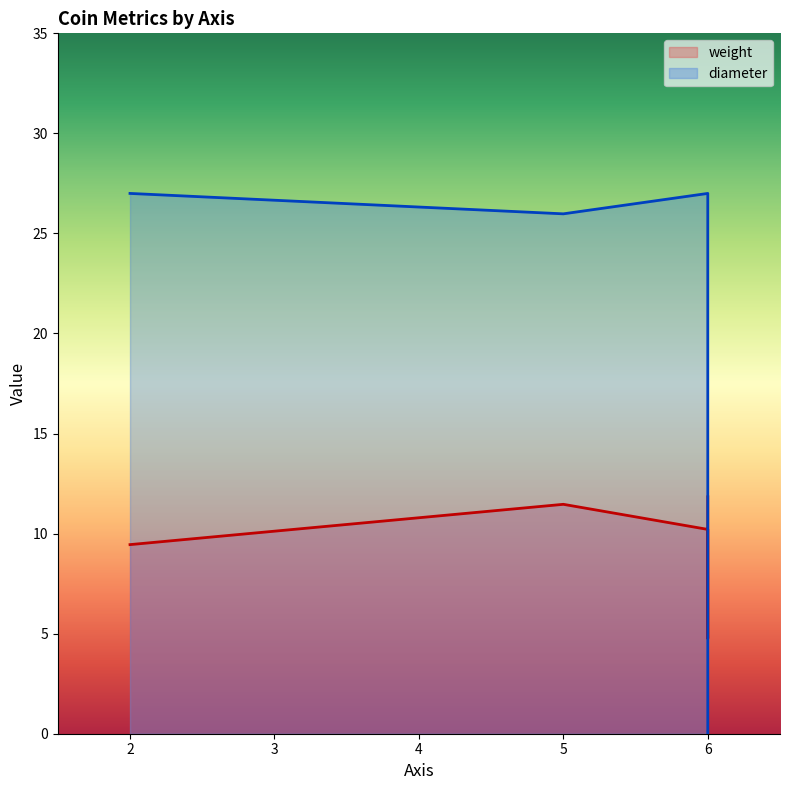

Rank the categories by value from lowest to highest.

6, 6, 5, 2, 6